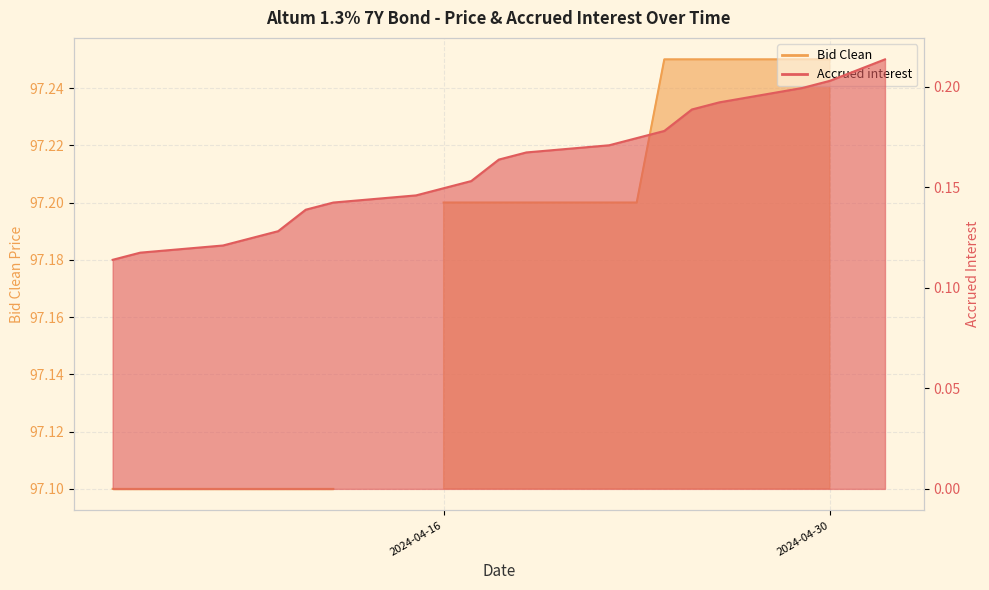

Between 2024-04-26 and 2024-04-16, which is larger?

2024-04-26